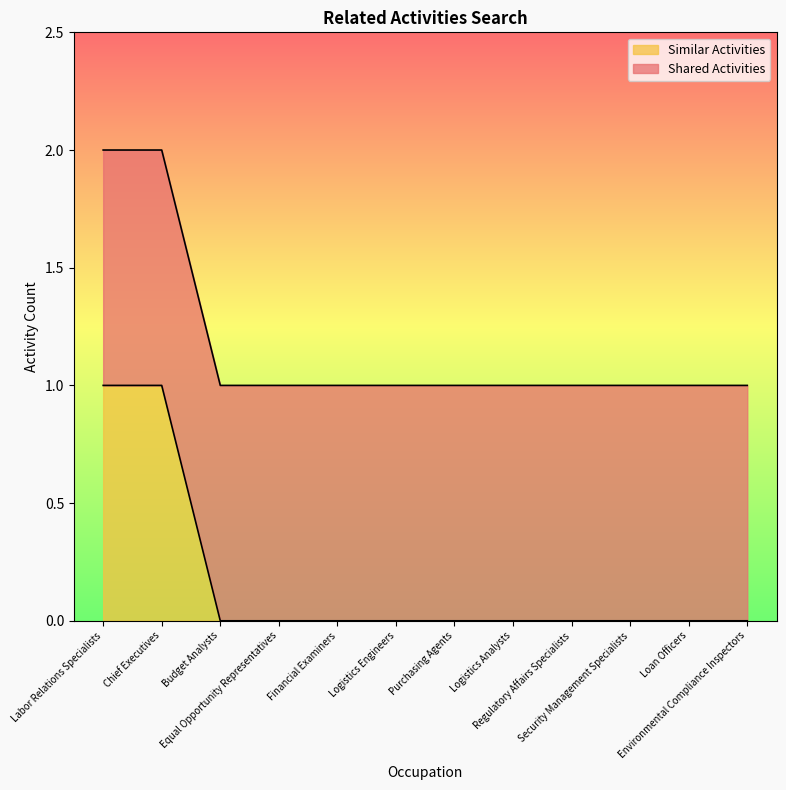

How many data points does each series have?

12